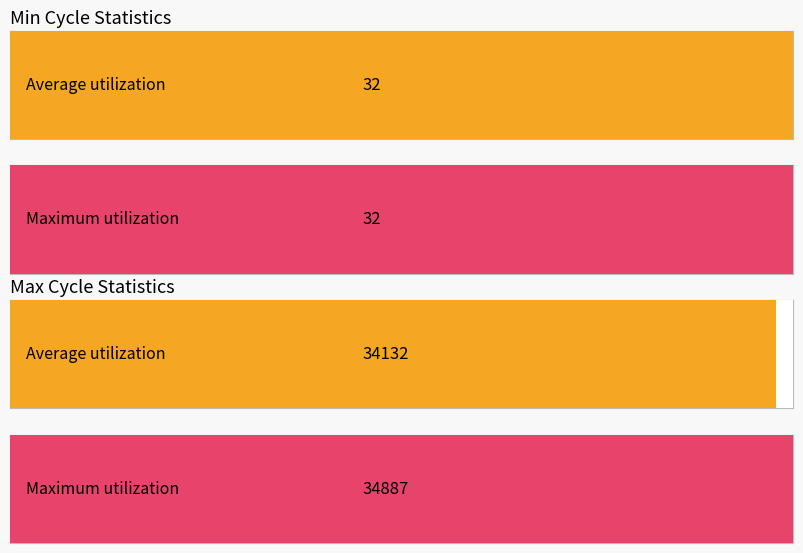

The value of Min_cycle at -57 is 10. True or false?

False